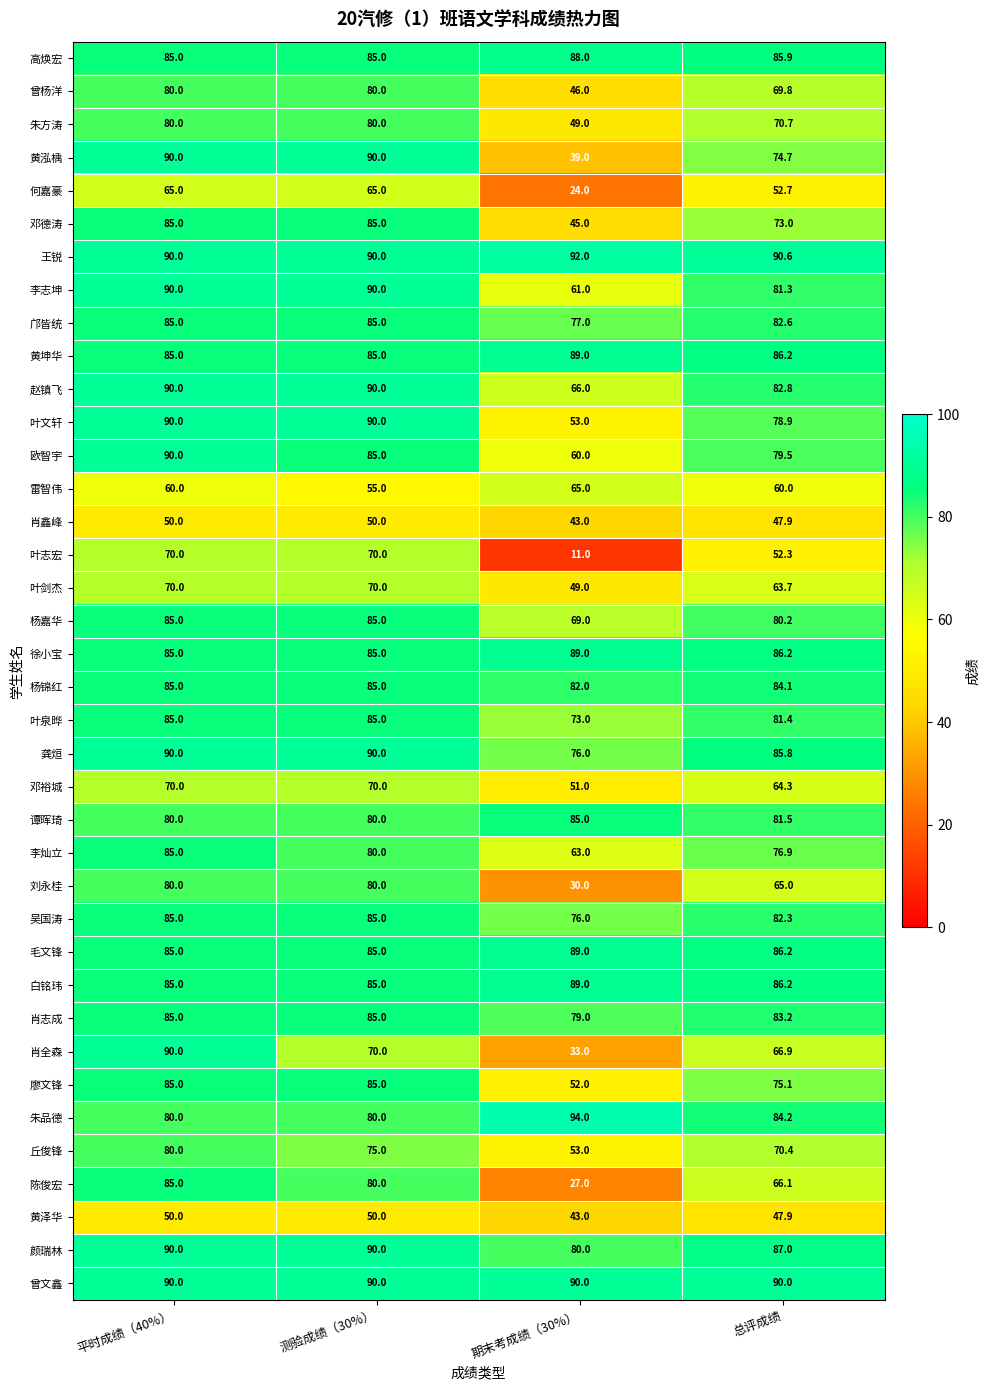

Which series has the widest spread of values?

叶志宏